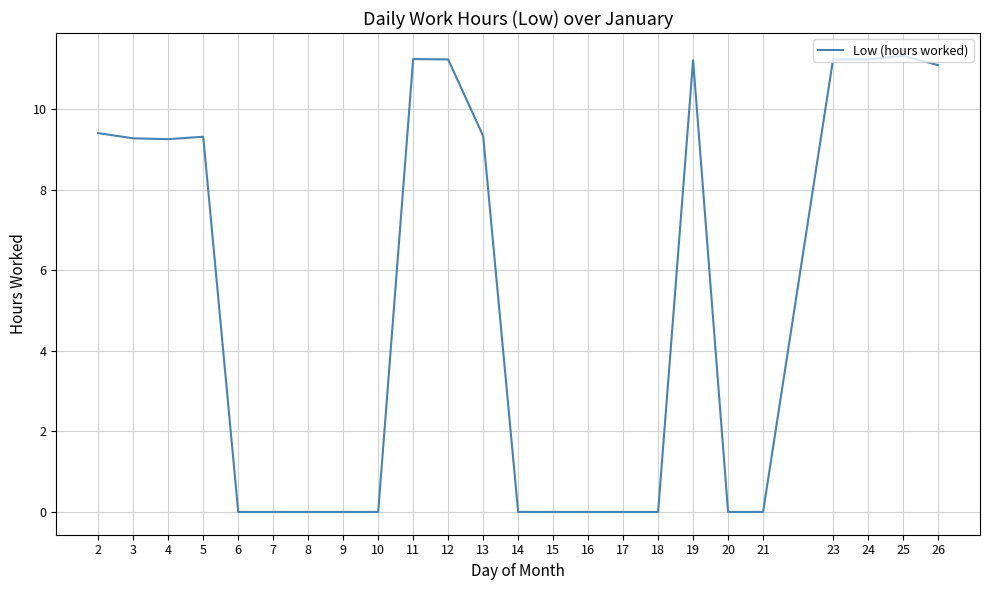

Count the number of data series in this chart.

1